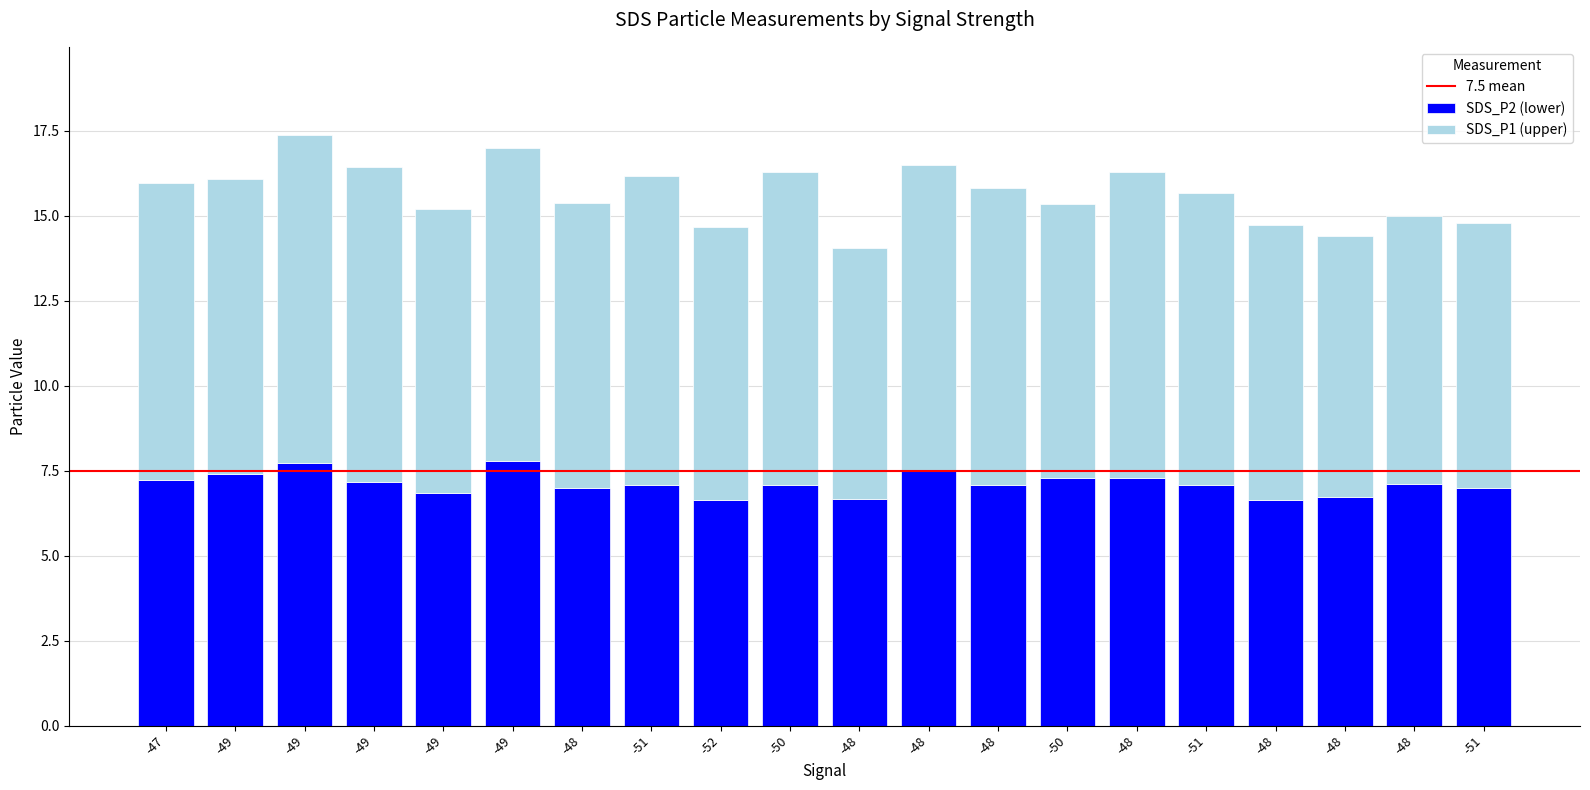

How many bars are there in total?

20